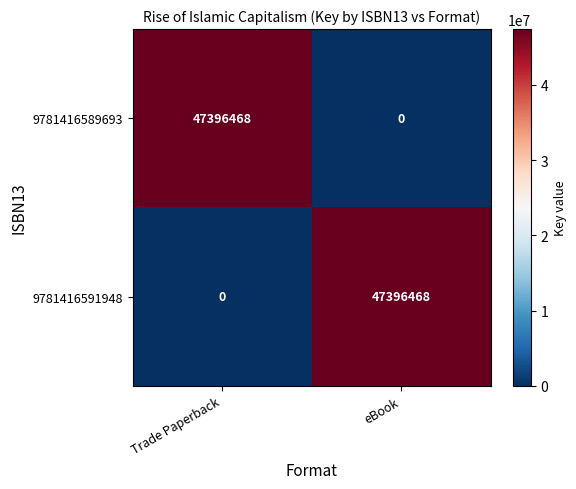

What is the highest value of the 9781416589693 series?

47396468